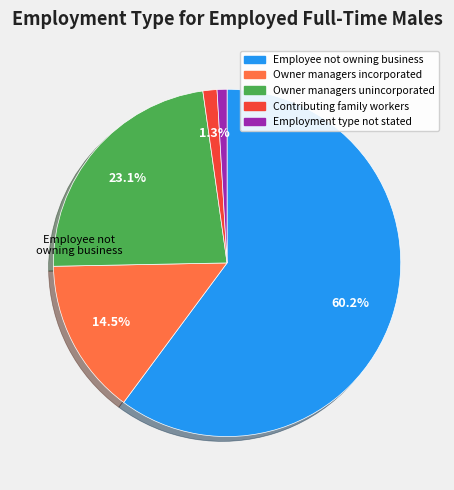

Is the sum of Owner managers unincorporated and Owner managers incorporated greater than half?

No